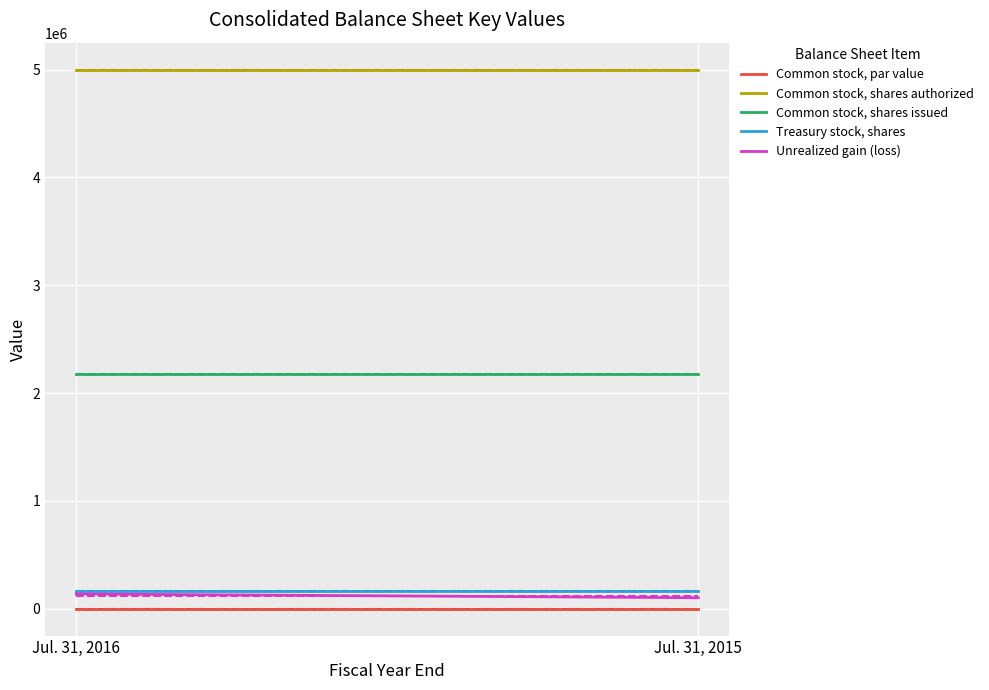

At which label is Treasury stock, shares closest to 162517?

Jul. 31, 2016